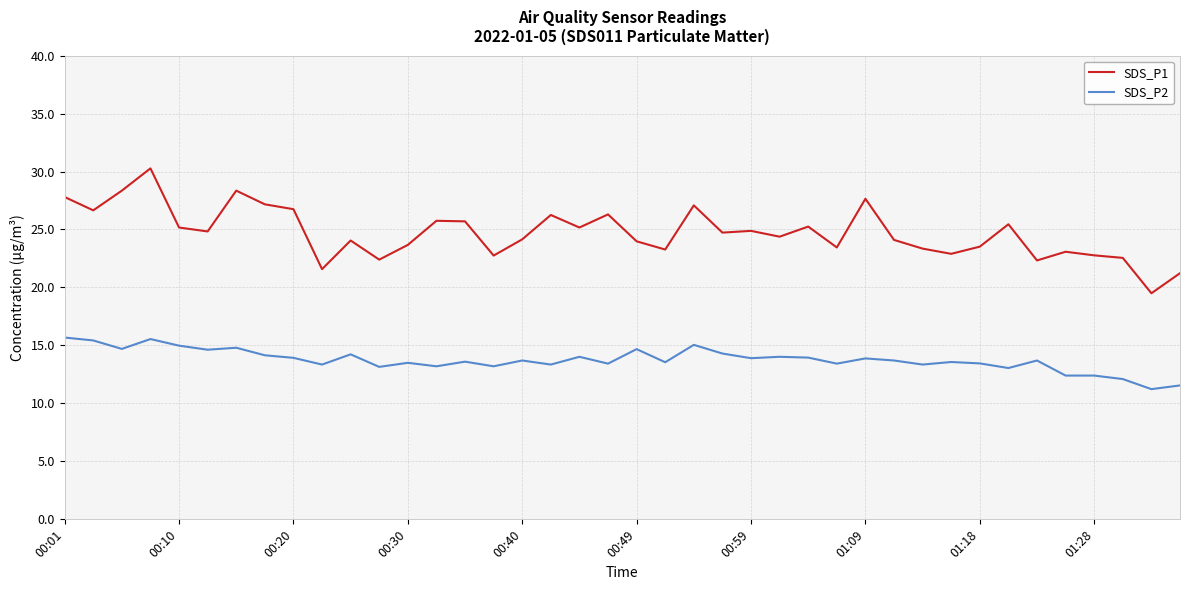

True or false: SDS_P2 and SDS_P1 intersect in this chart.

False